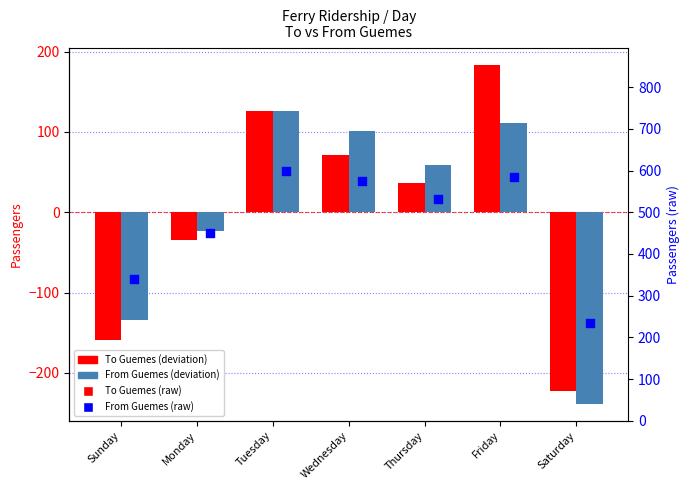

Which series reaches the minimum Y coordinate?

From Guemes